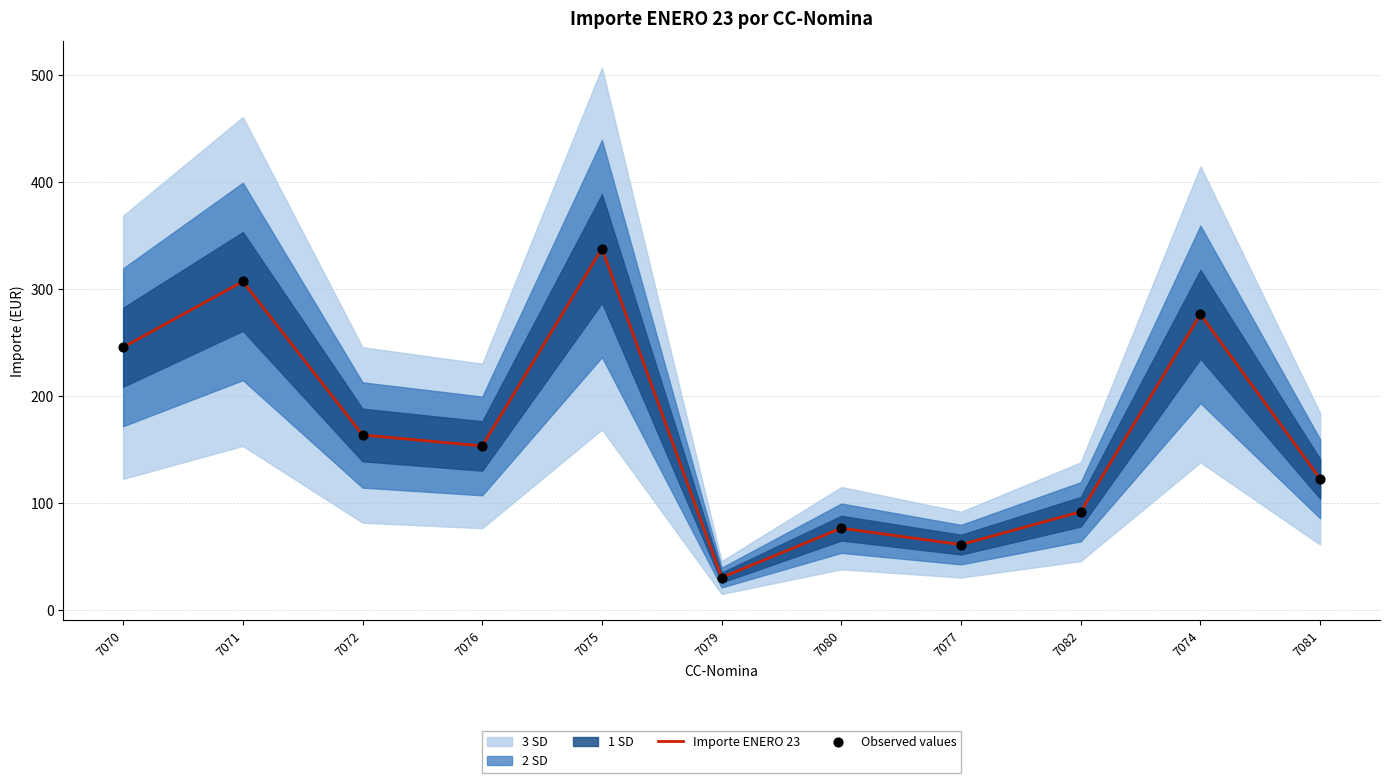

Is the value of Importe ENERO 23 at 7072 greater than the value of Observed values at 7070?

No